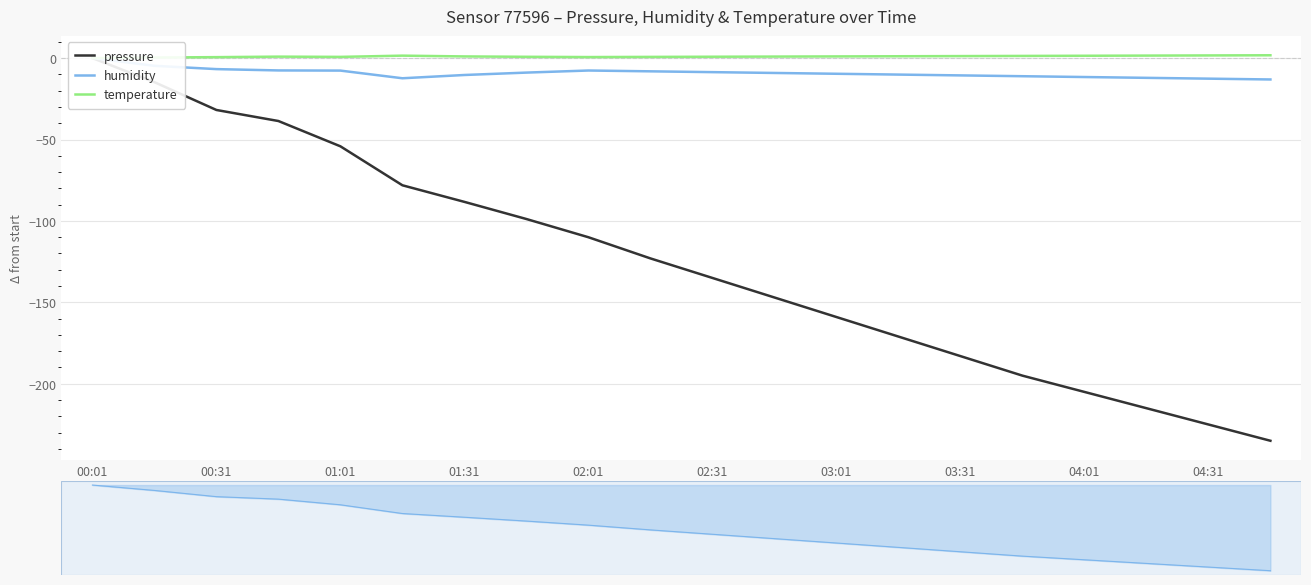

Is this an area chart (filled region under the line)?

No